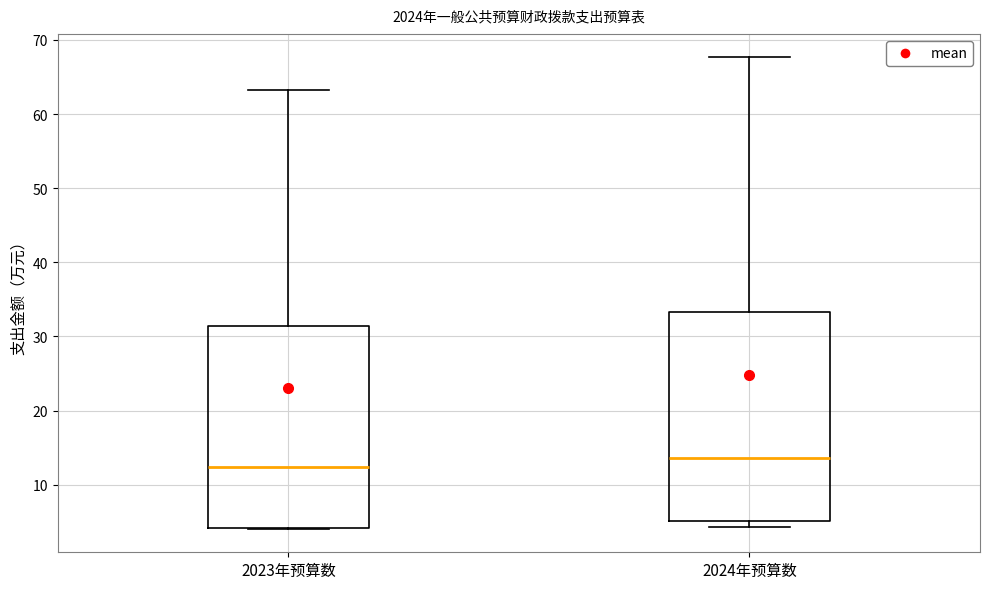

Reading left to right, read every box against the y-axis: the position of its median line, the range the box covers, and the ends of its whiskers. The values are not printed on the chart, so give them approximately, as read against the axis.

2023年预算数: median 12, box 4 to 31, whiskers 4 to 63
2024年预算数: median 14, box 5 to 33, whiskers 4 to 68